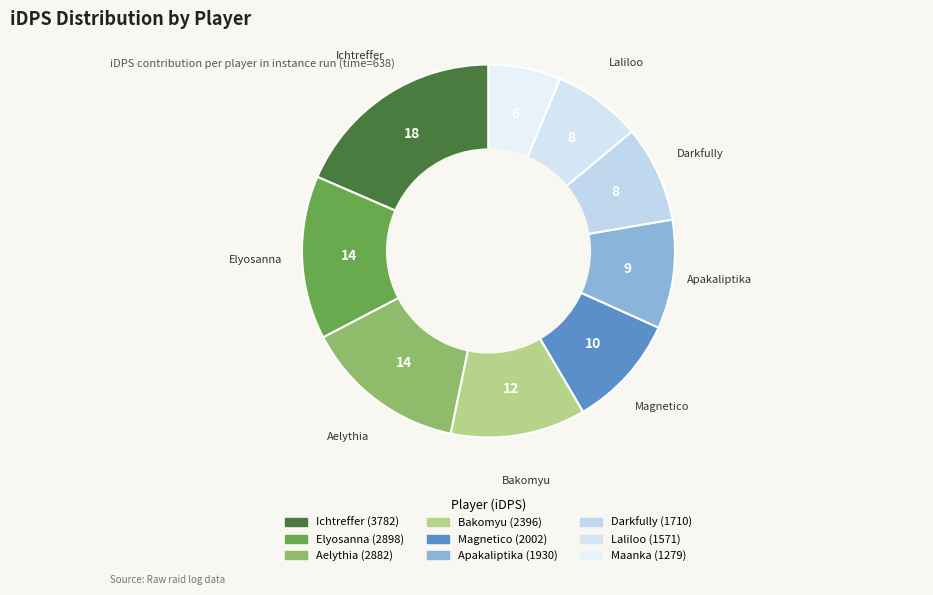

What is the ratio of the value at Magnetico to the value at Maanka?

1.6